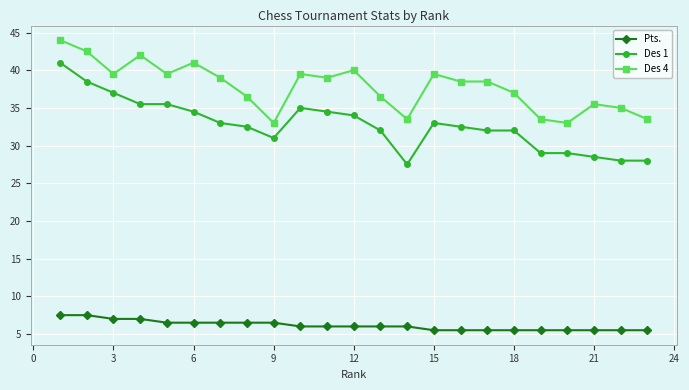

What is the value of the Des 4 point at the 13th from the left?

36.5